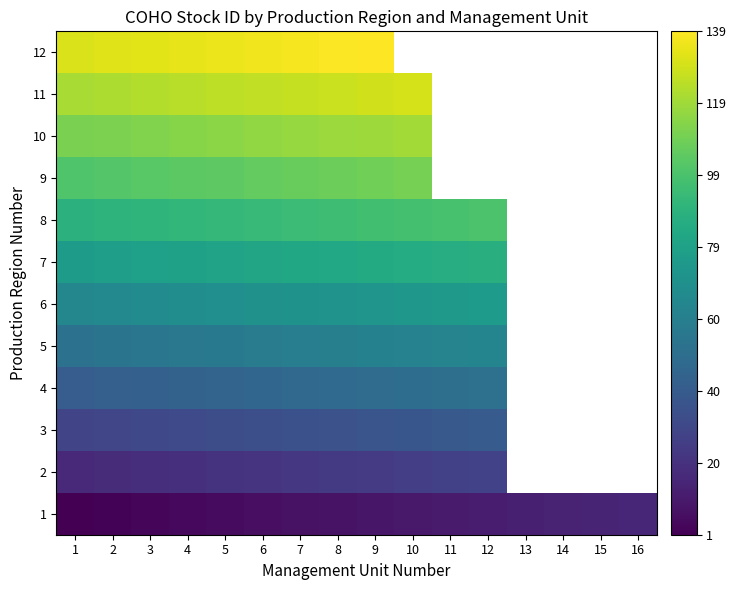

What is the greatest value displayed?

139.0